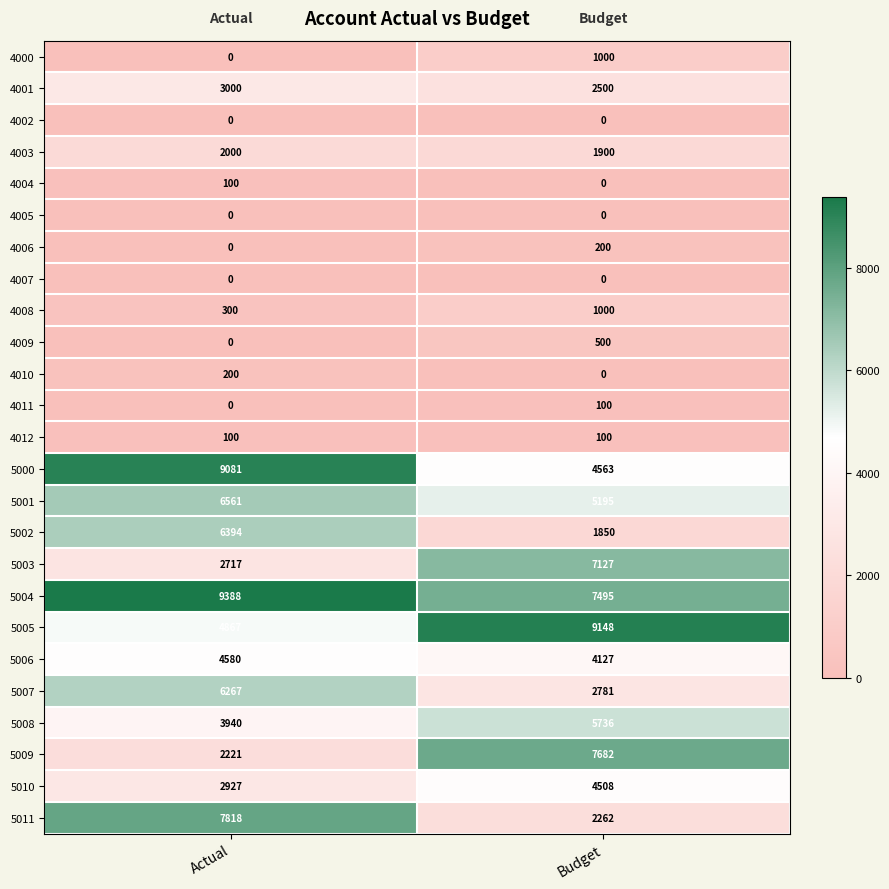

What is the greatest value displayed?

9388